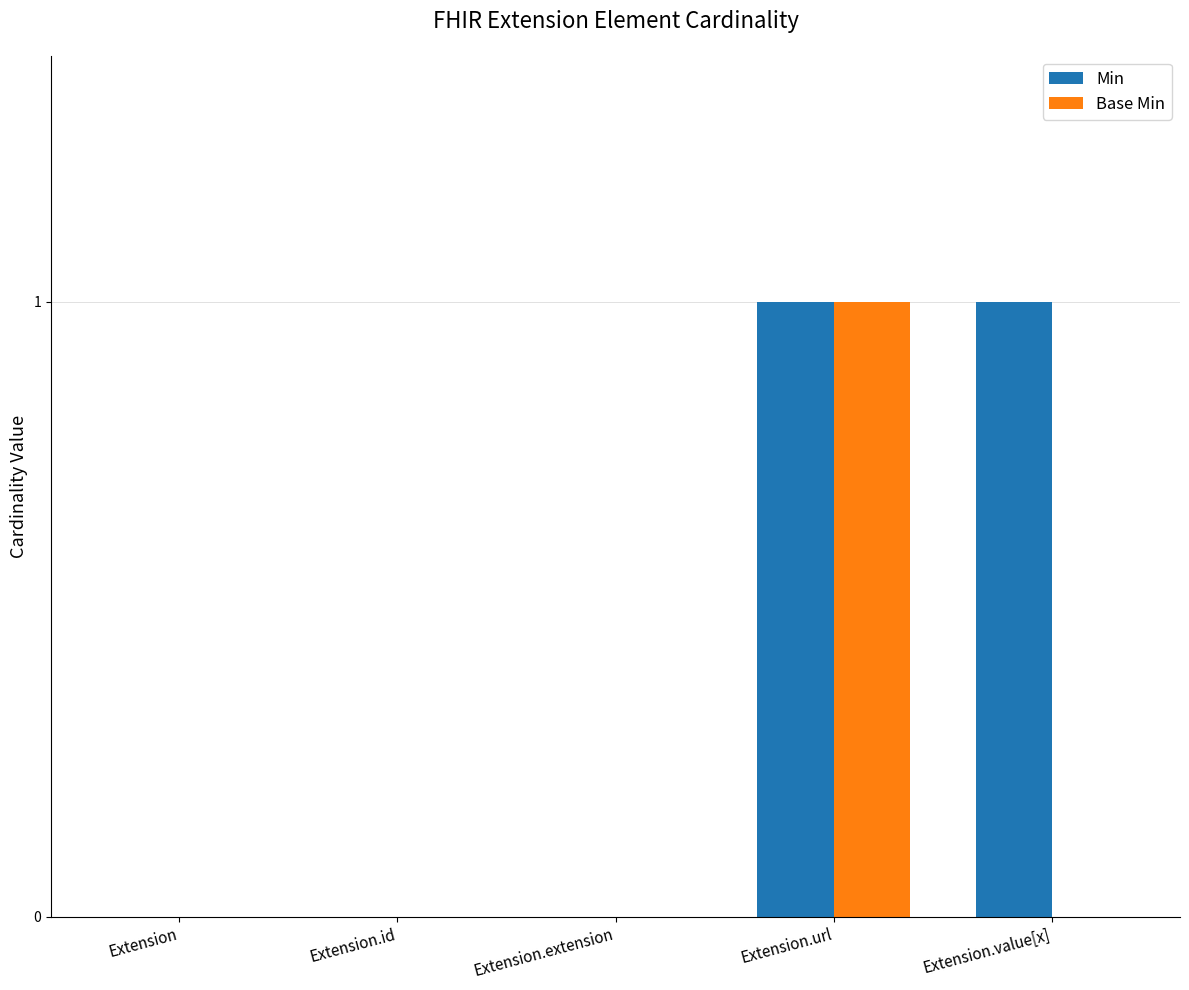

Reading left to right, extract all data points from this chart.

Min: 0	0	0	1	1
Base Min: 0	0	0	1	0